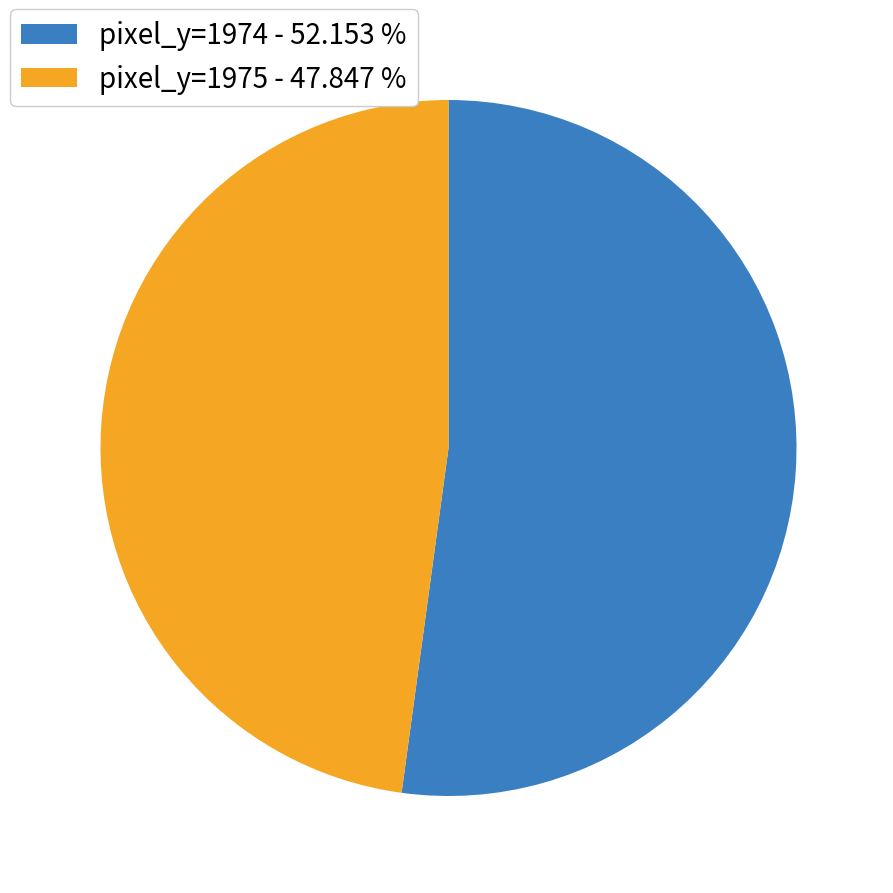

What is the ratio of the value at pixel_y=1975 - 47.847 % to the value at pixel_y=1974 - 52.153 %?

0.9